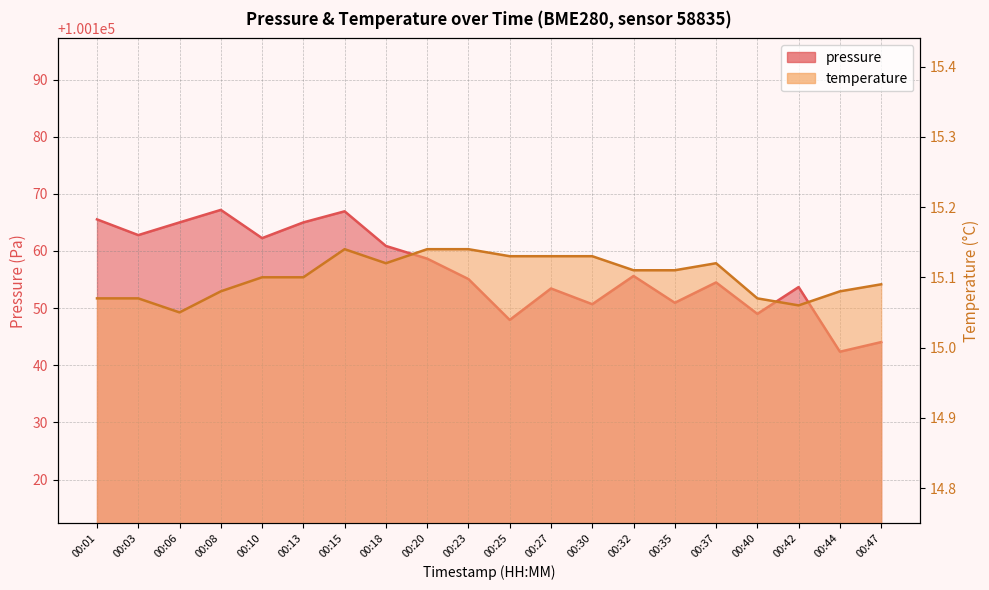

Which series has the largest range (max minus min)?

pressure